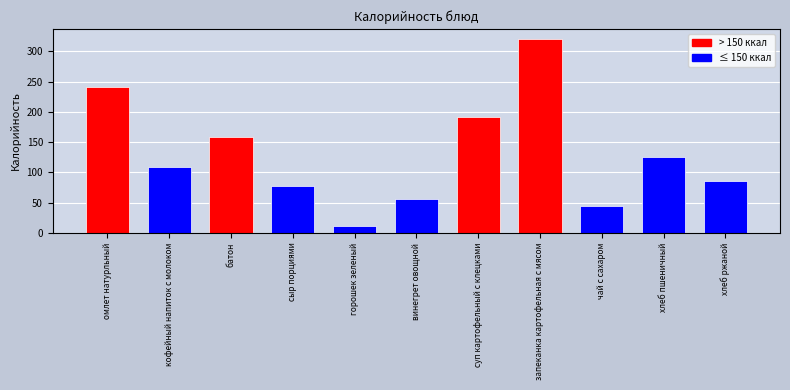

Reading right to left, what are all the values shown in this chart?

85	126	45	321	192	56	11	77	158	109	241